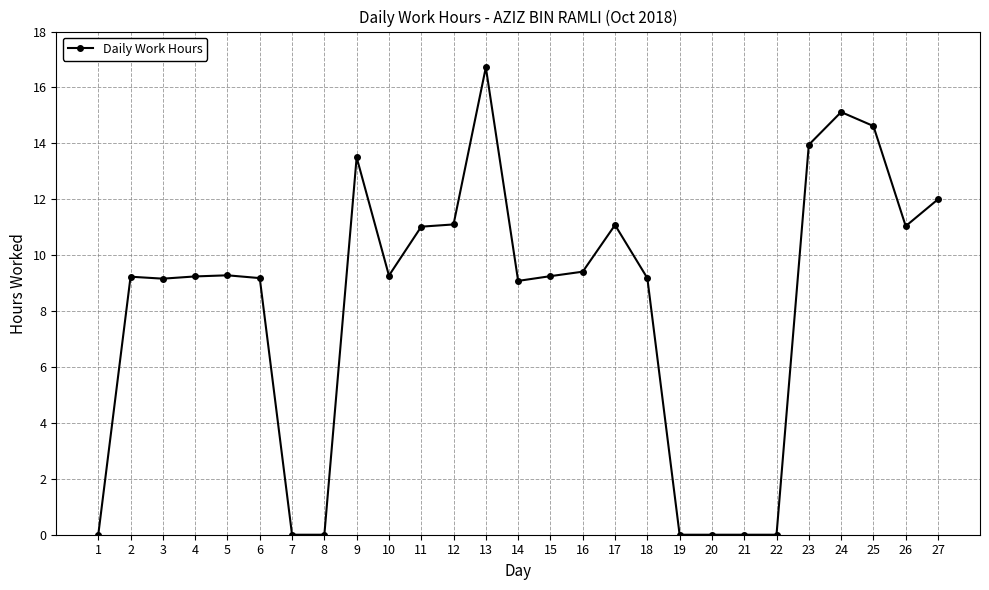

At which label does the data first exceed 9?

2